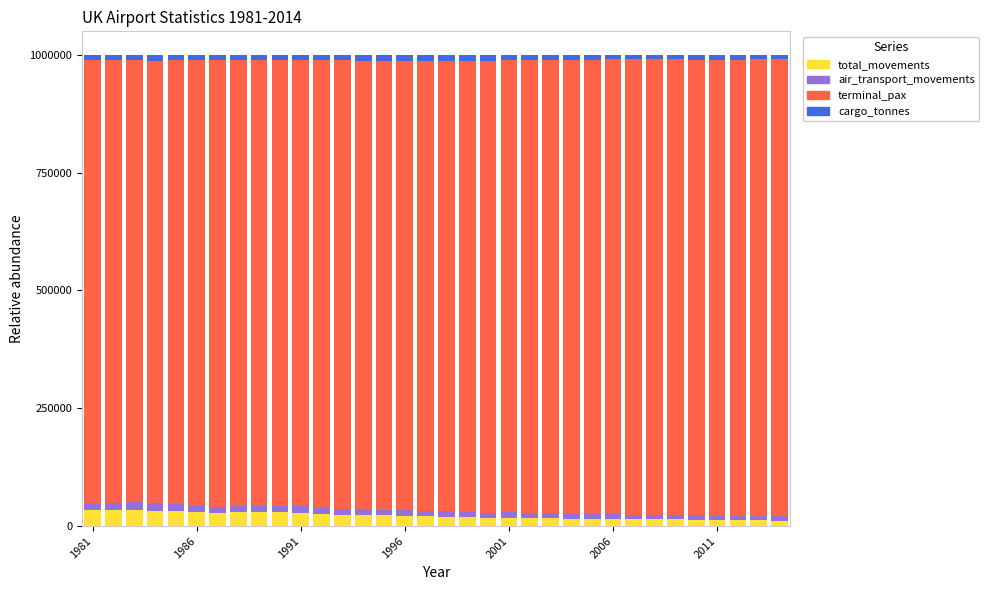

Which series has the widest spread of values?

terminal_pax